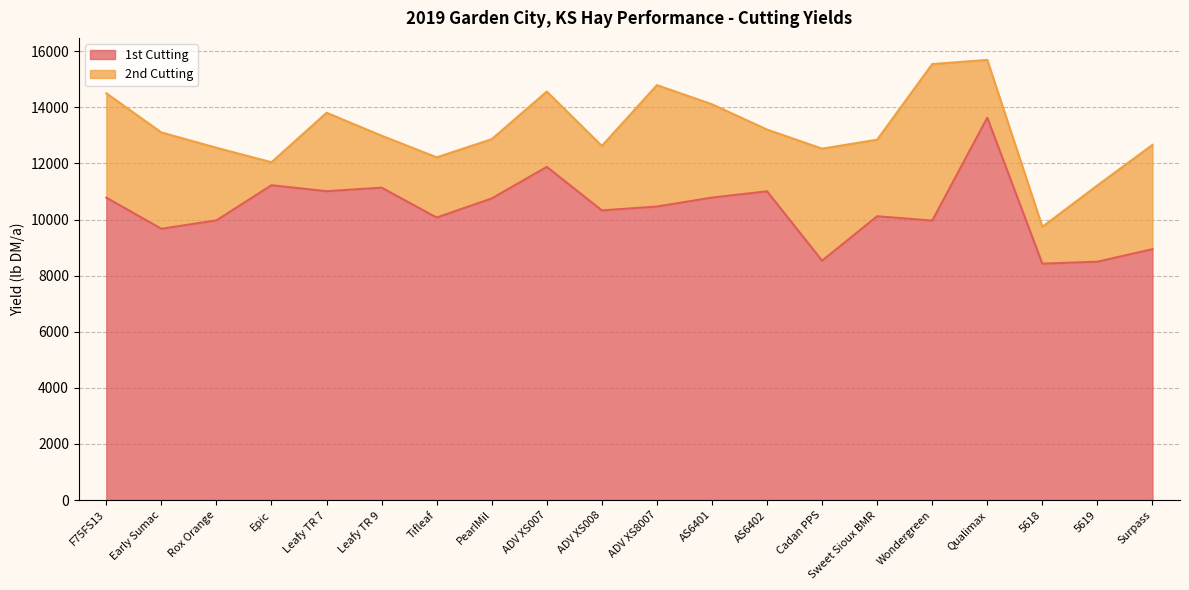

Reading left to right, extract all data points from this chart.

10781	9670	9971	11223	11010	11136	10071	10752	11877	10326	10463	10782	11006	8533	10117	9962	13630	8428	8497	8943